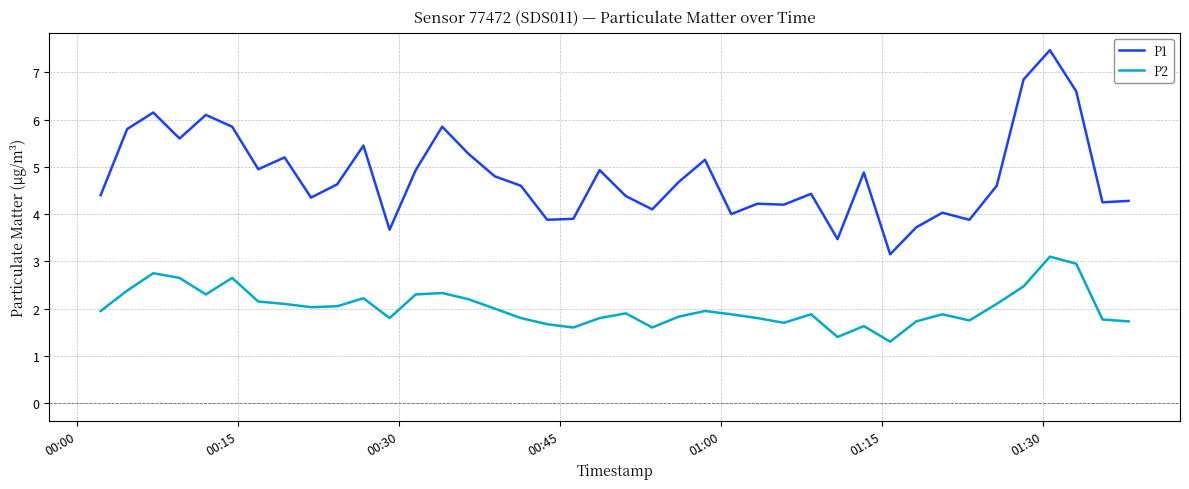

Which series has the largest total across all categories?

P1